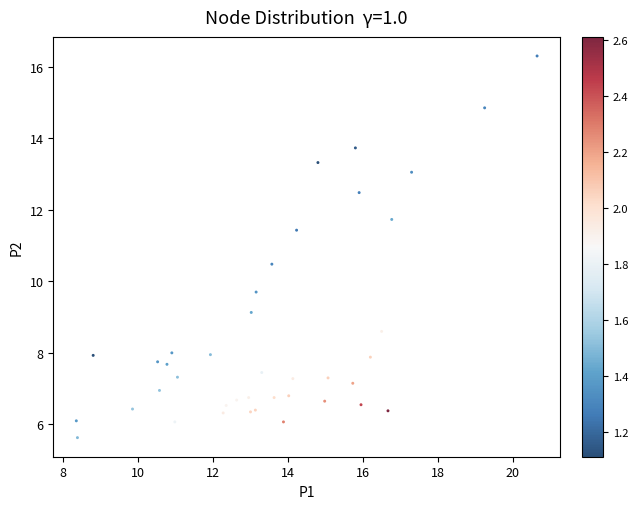

What Y value in the scatter plot is closest to 10?

9.7